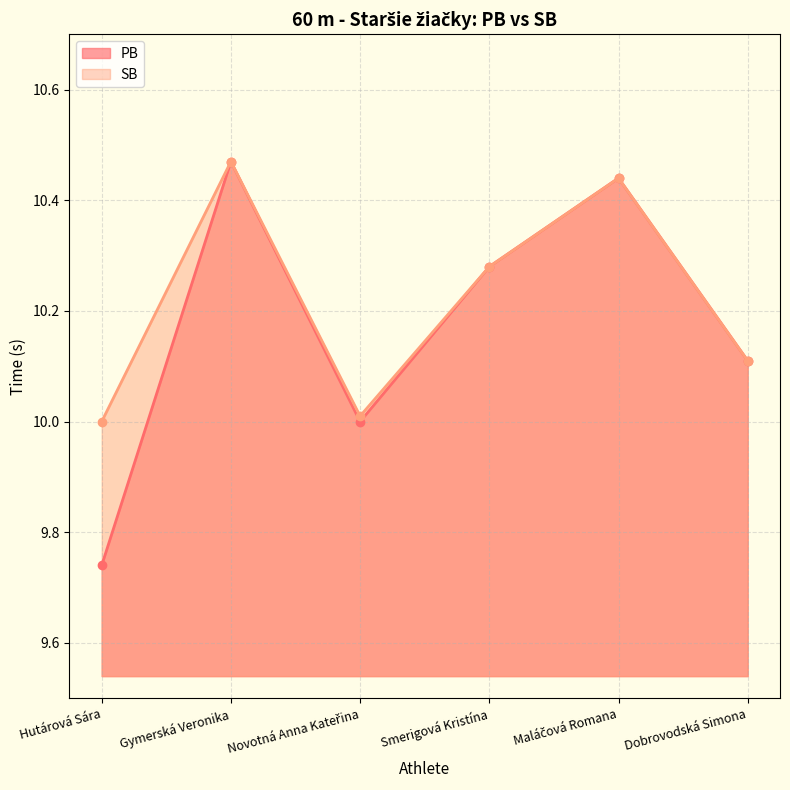

True or false: PB has more than 2 points higher than both neighbors.

False